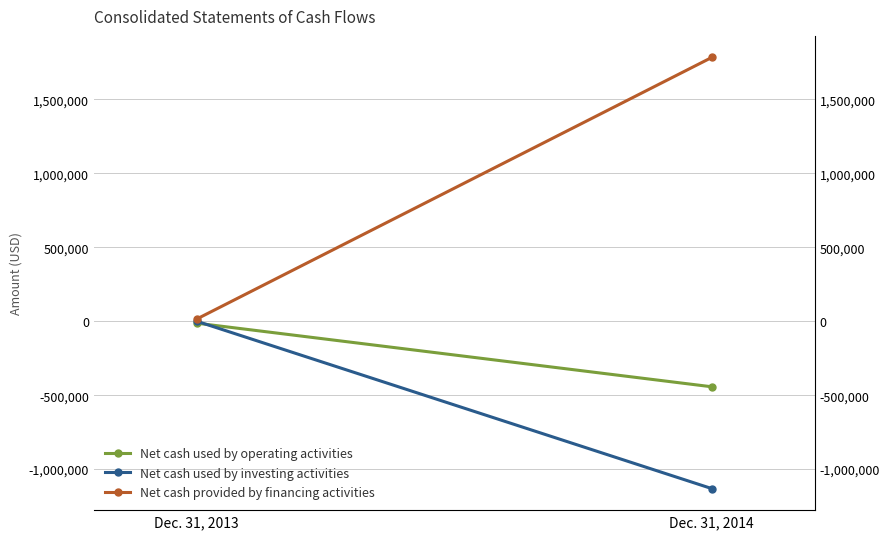

Which series has the largest total across all categories?

Net cash provided by financing activities